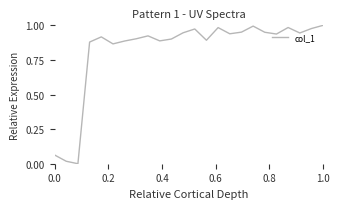

Count the number of data series in this chart.

1